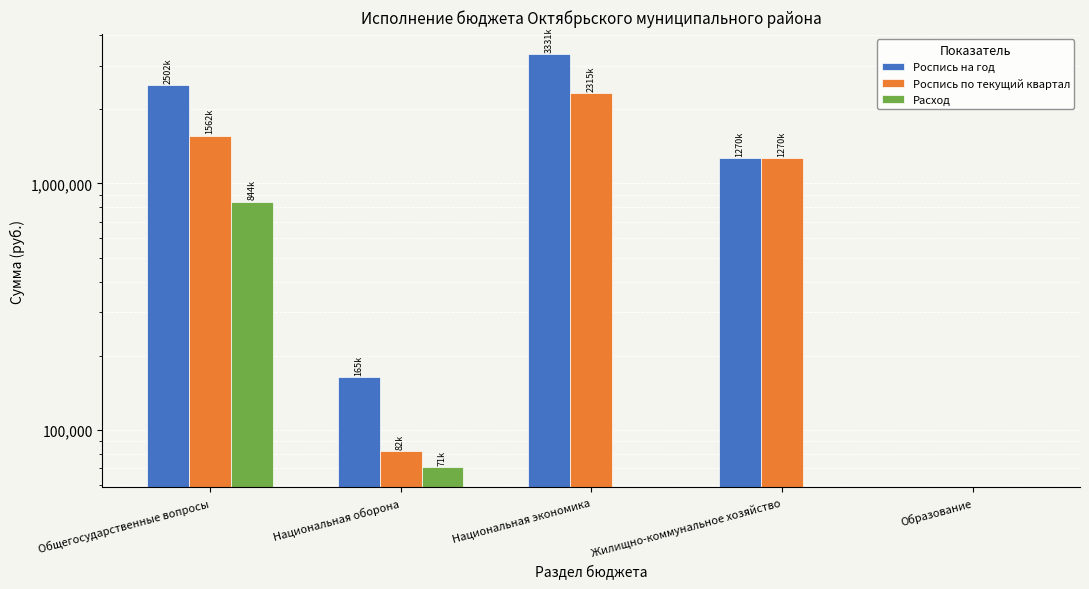

How many values in Роспись по текущий квартал are above zero?

4